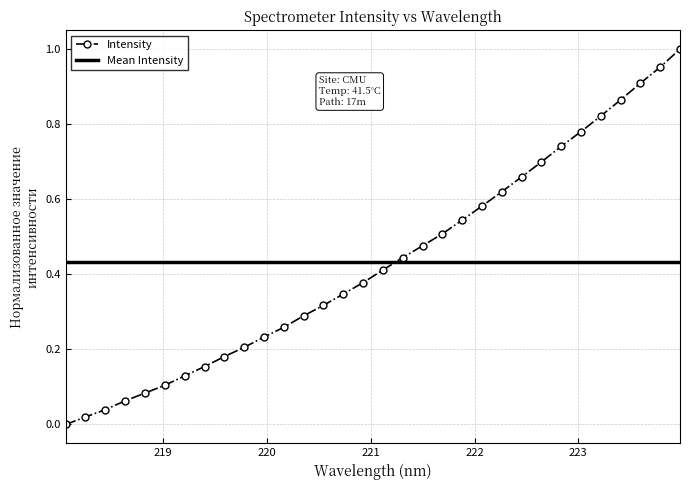

What position from the left is 220.9264?

16